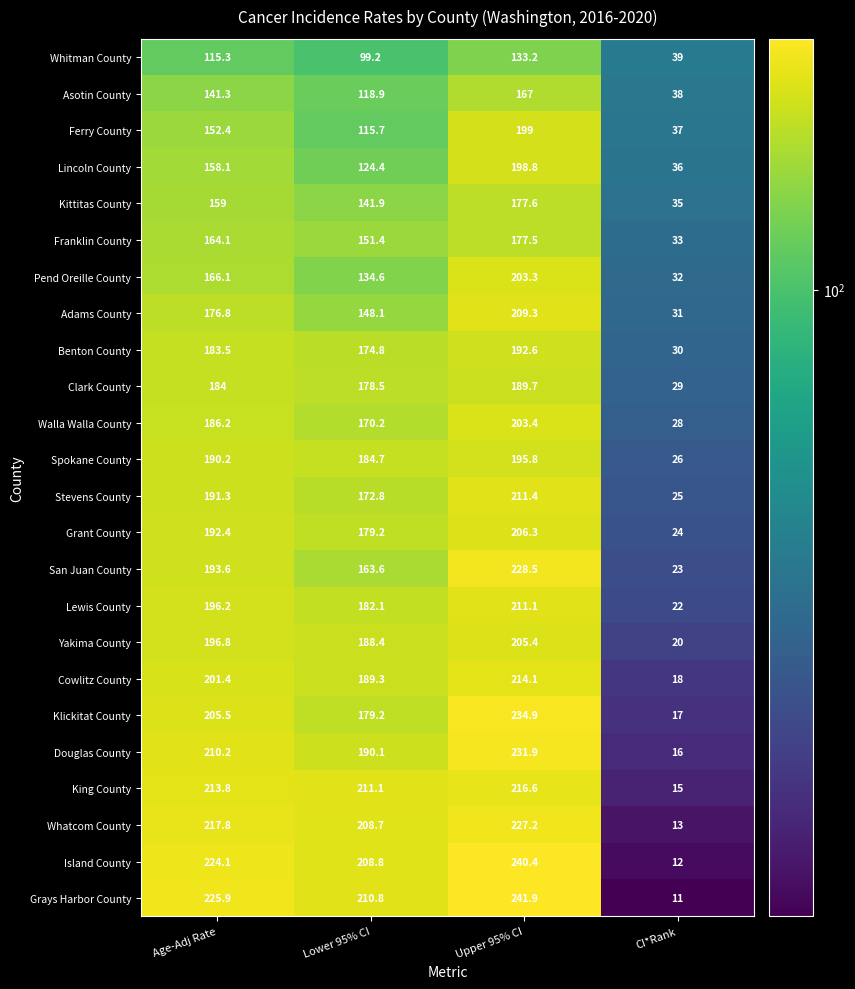

How many categories are shown in the chart?

4